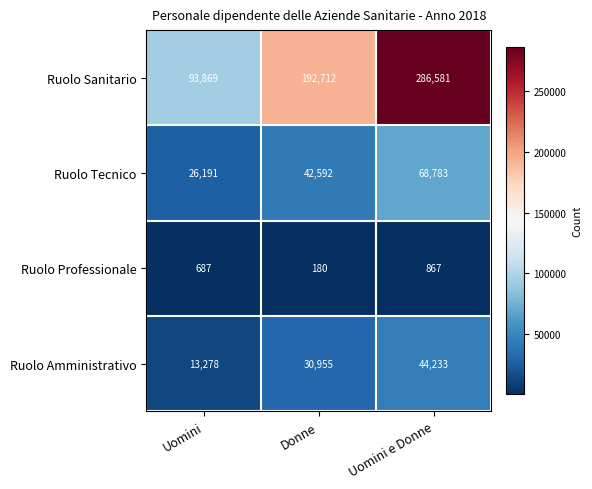

At which label is Ruolo Professionale closest to 523?

Uomini